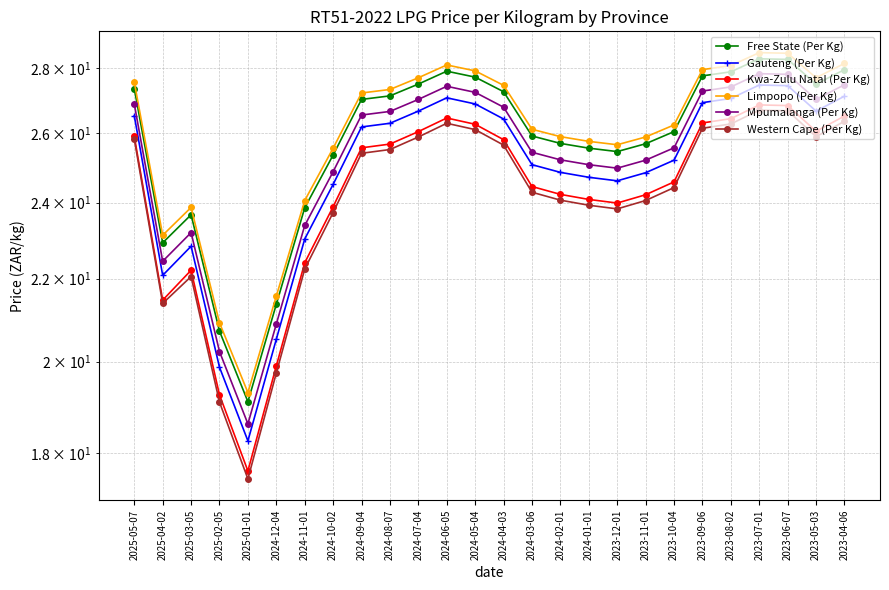

The value of Gauteng (Per Kg) at 2025-02-05 is 30.6. True or false?

False